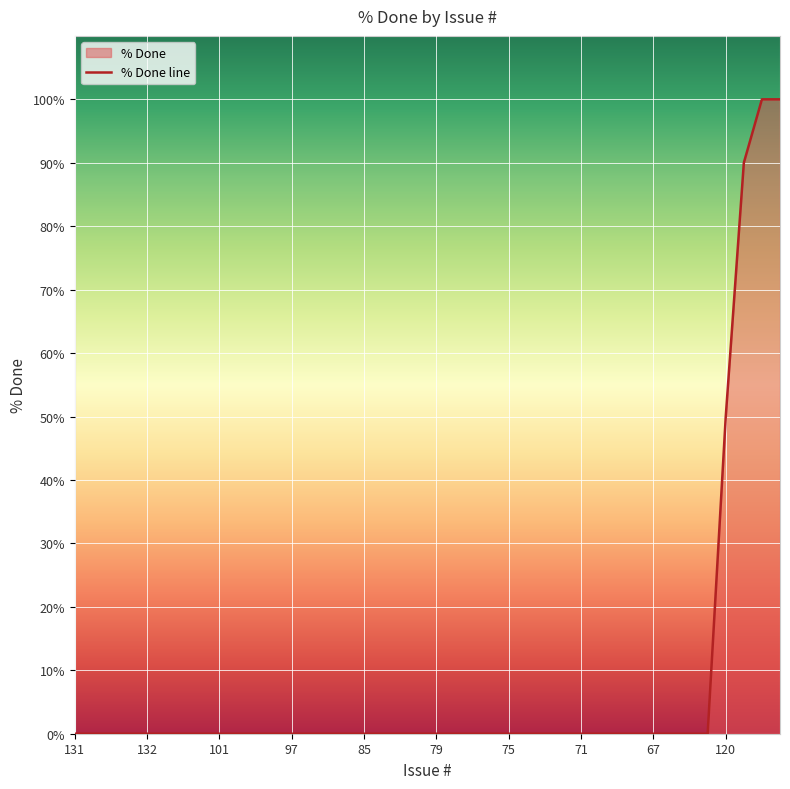

What is the label of the 11th point from the right?

70